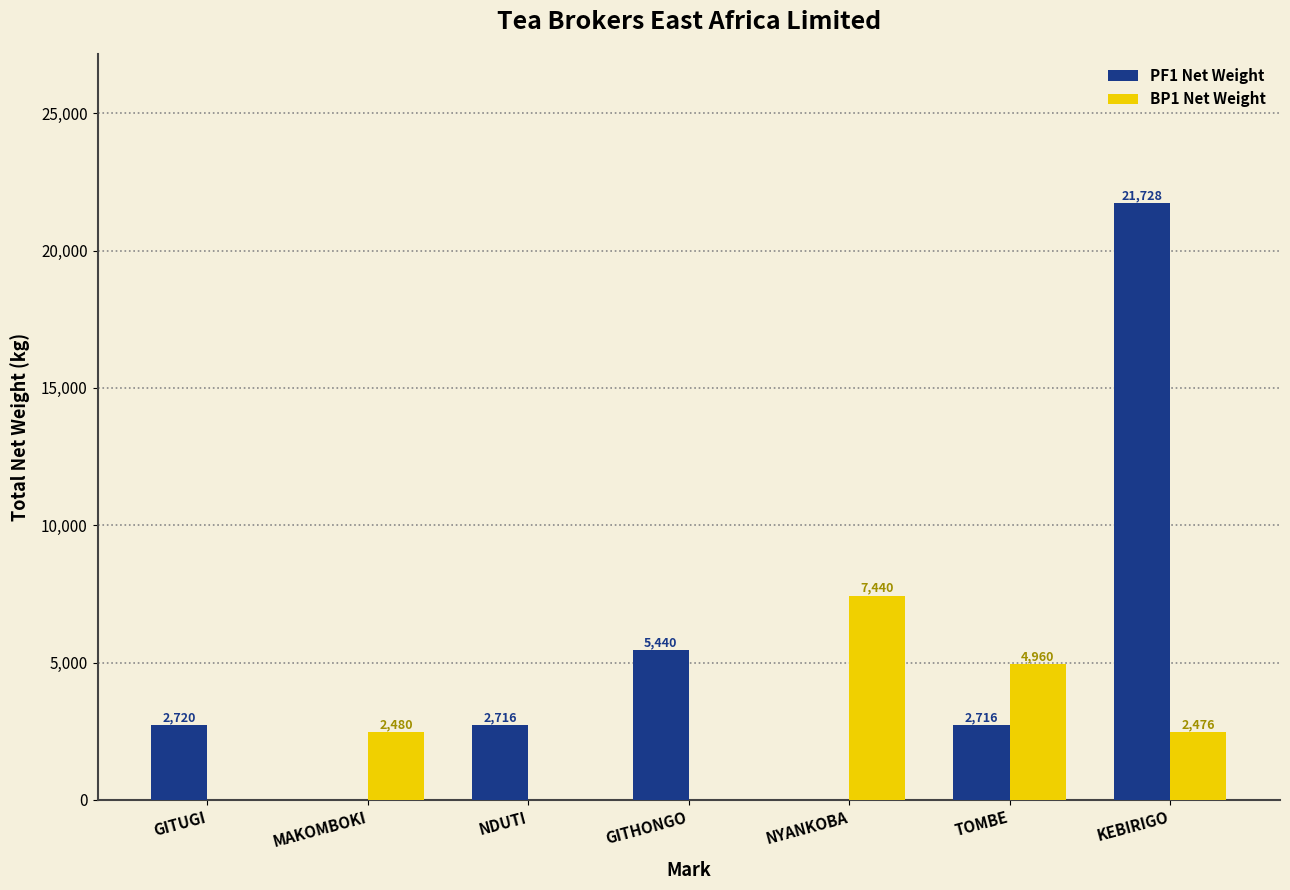

The PF1 Net Weight series shows 3575 at GITUGI. True or false?

False